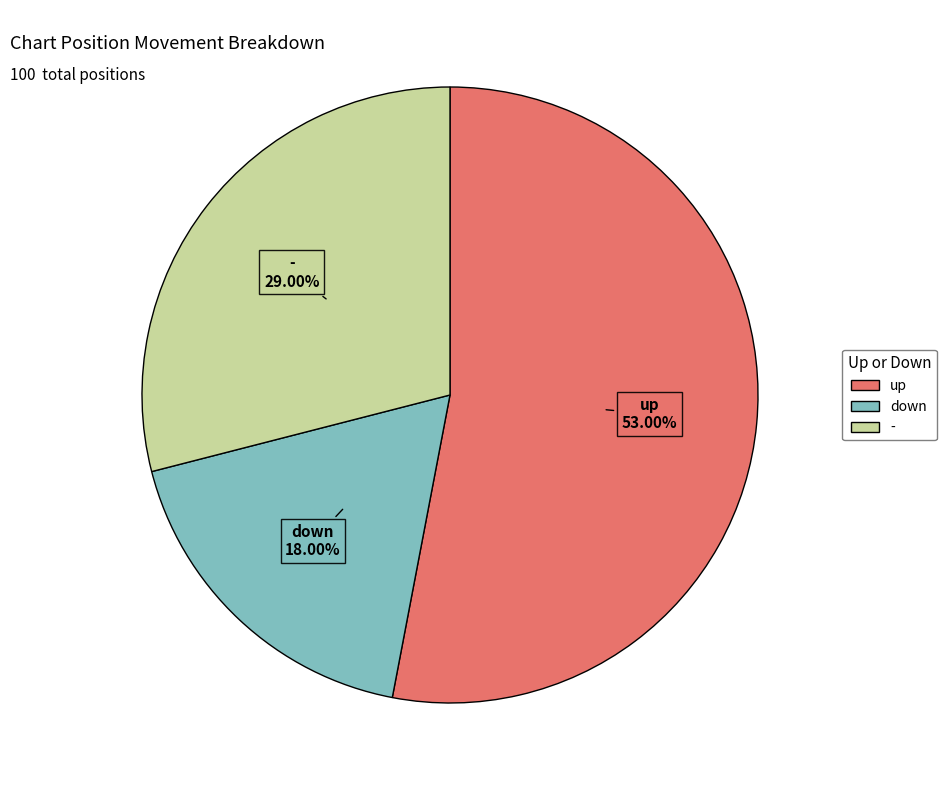

Count the number of slices in the pie.

3